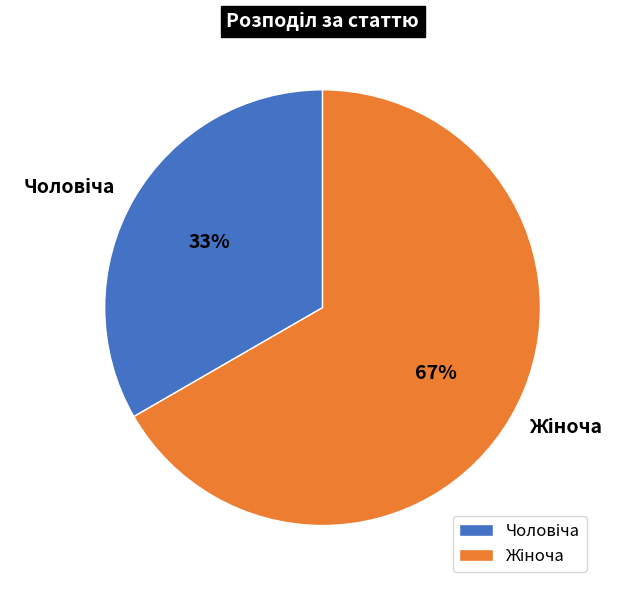

To the nearest percent, what is the average slice percentage?

50%